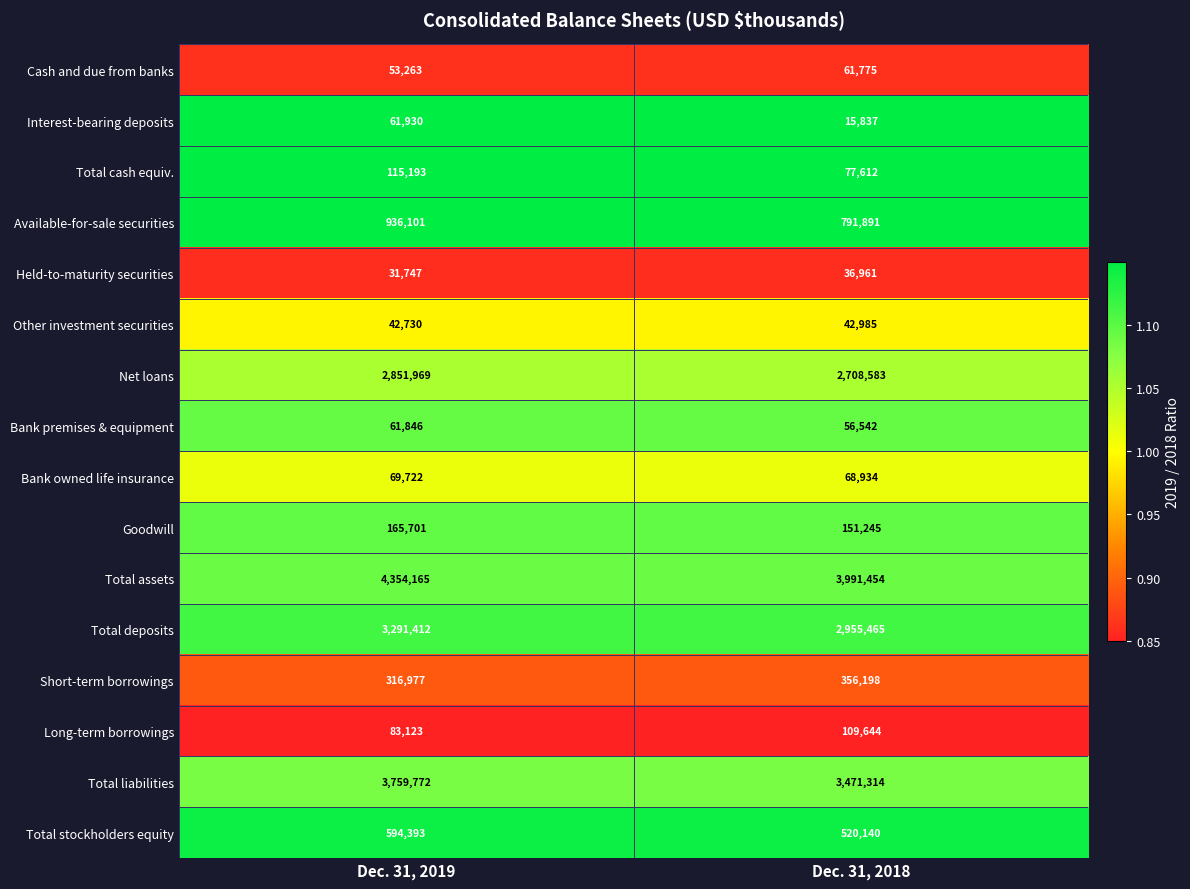

What is the maximum value for Available-for-sale securities?

936101